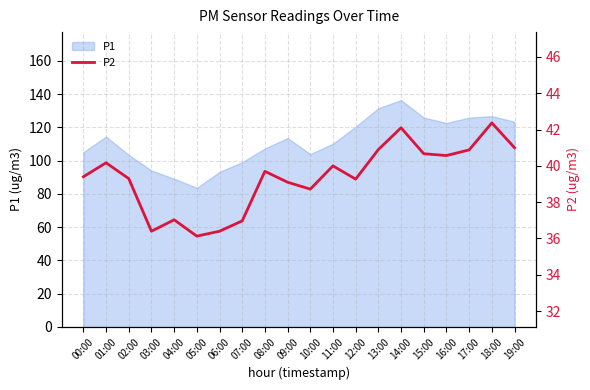

Read the value at 15:00.

40.7